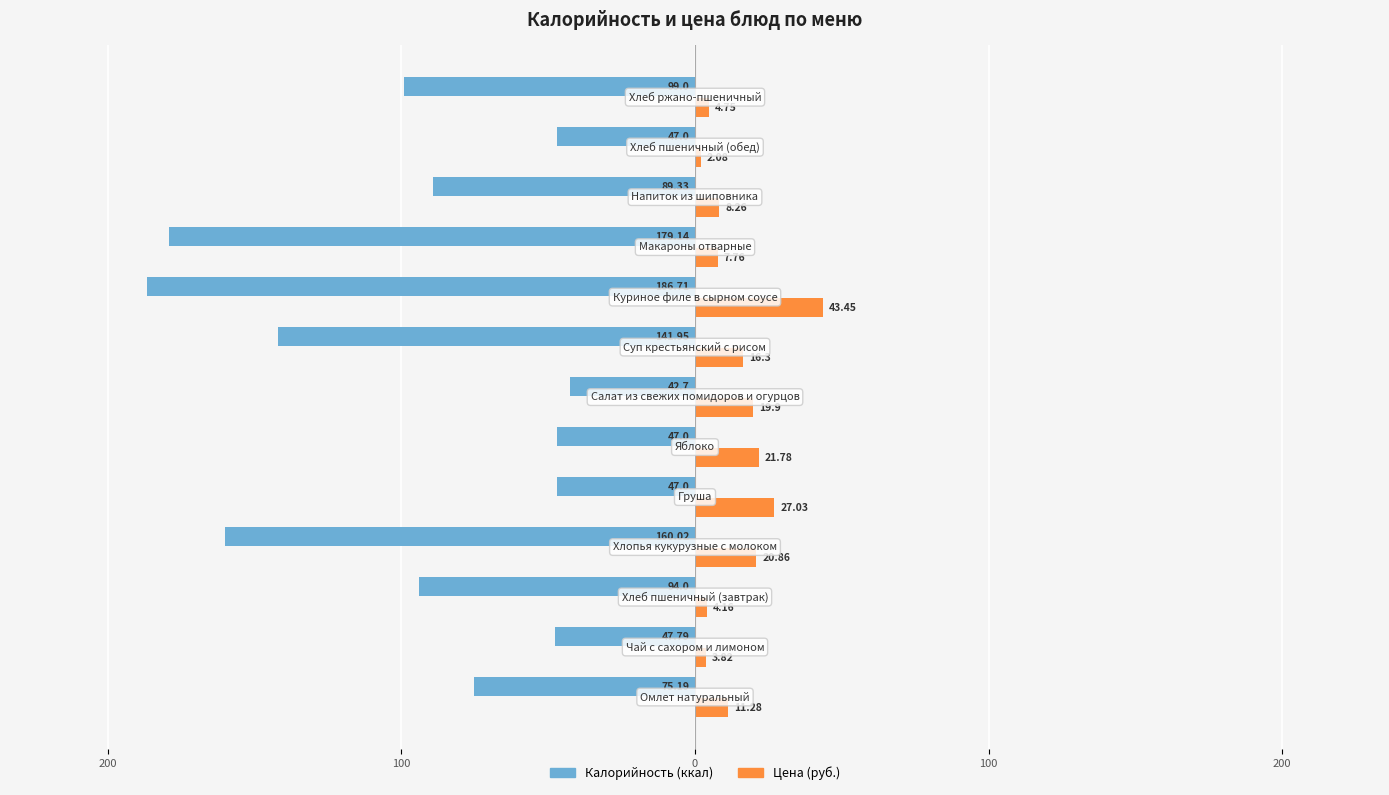

Is it true that Калорийность equals -110.2 at 300?

False